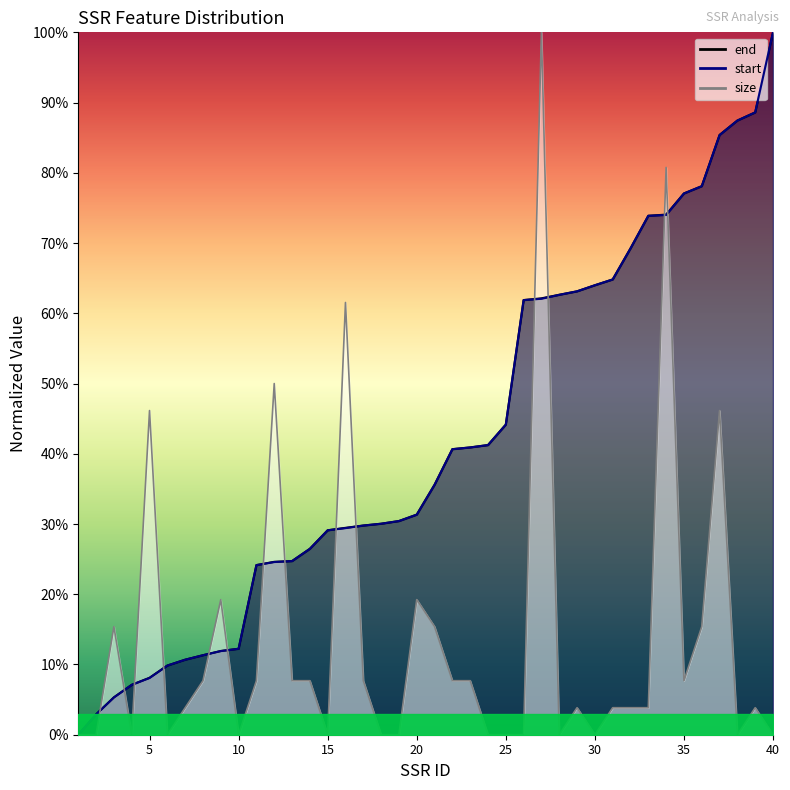

What is the total value across all series at 5?

0.6